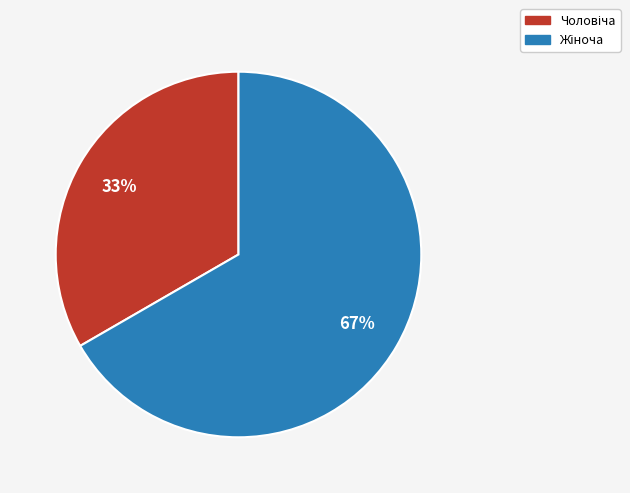

How many segments does this pie chart have?

2